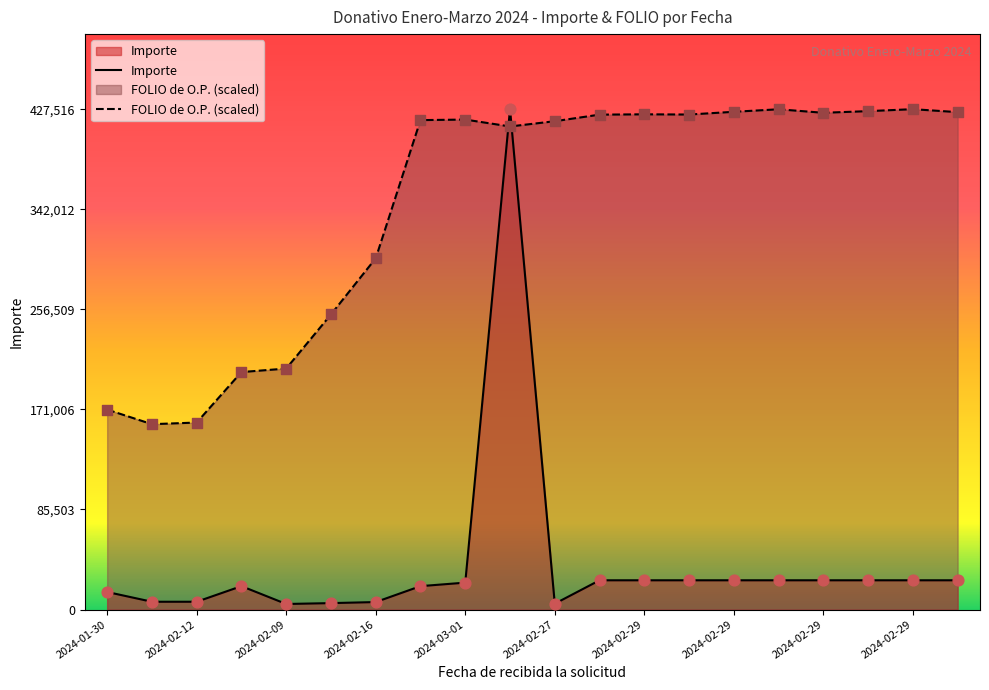

Which series contains the lowest Y value?

Importe